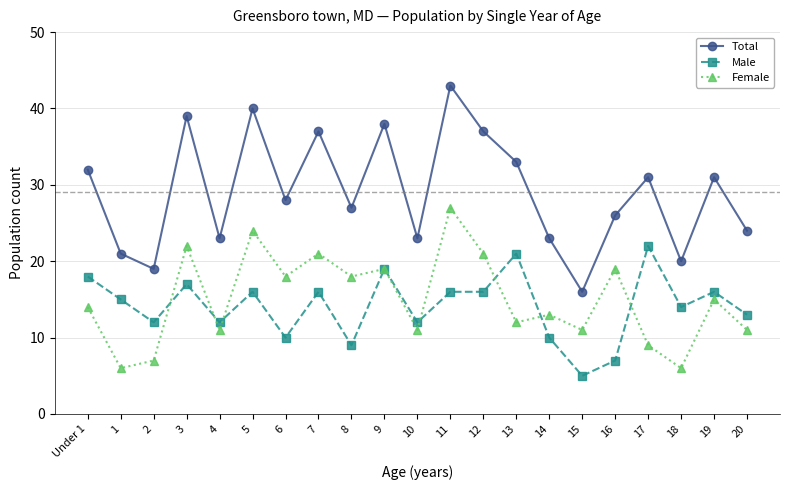

What is the difference between the second highest and minimum values in the Female series?

18